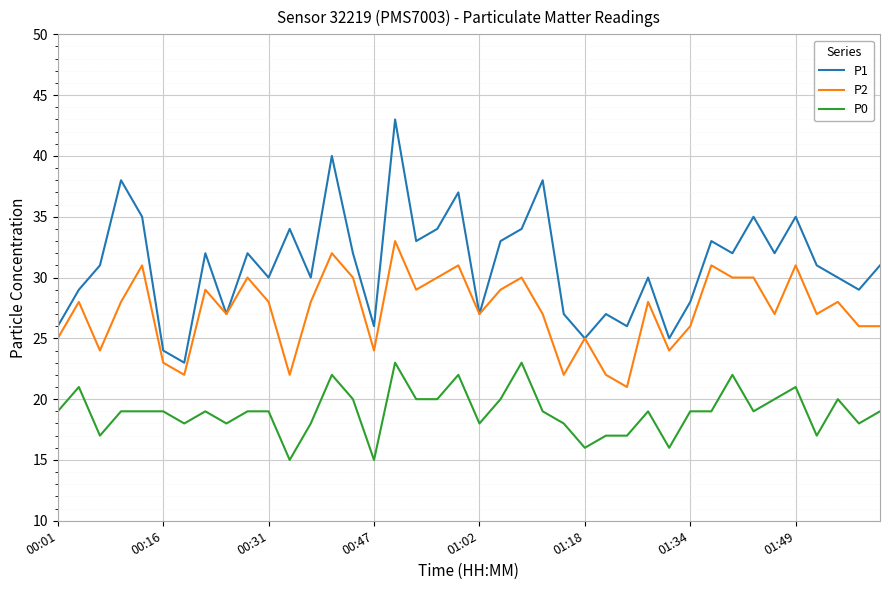

True or false: P1 and P0 intersect in this chart.

False